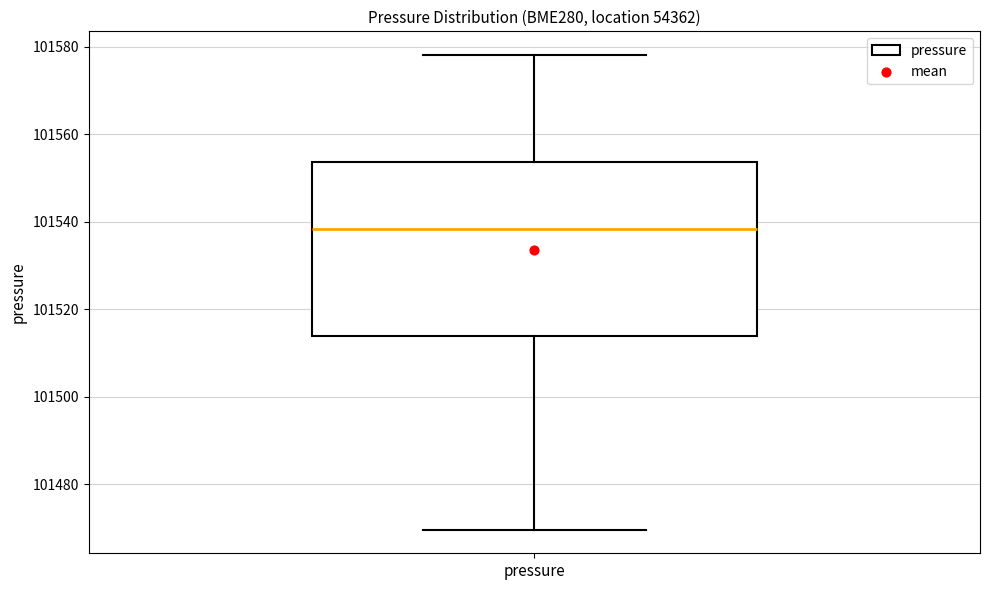

Read this box plot against the y-axis: the position of the median line, the range covered by the box, and the ends of both whiskers. The values are not printed on the chart, so give them approximately, as read against the axis.

median 101538, box 101514 to 101554, whiskers 101470 to 101578